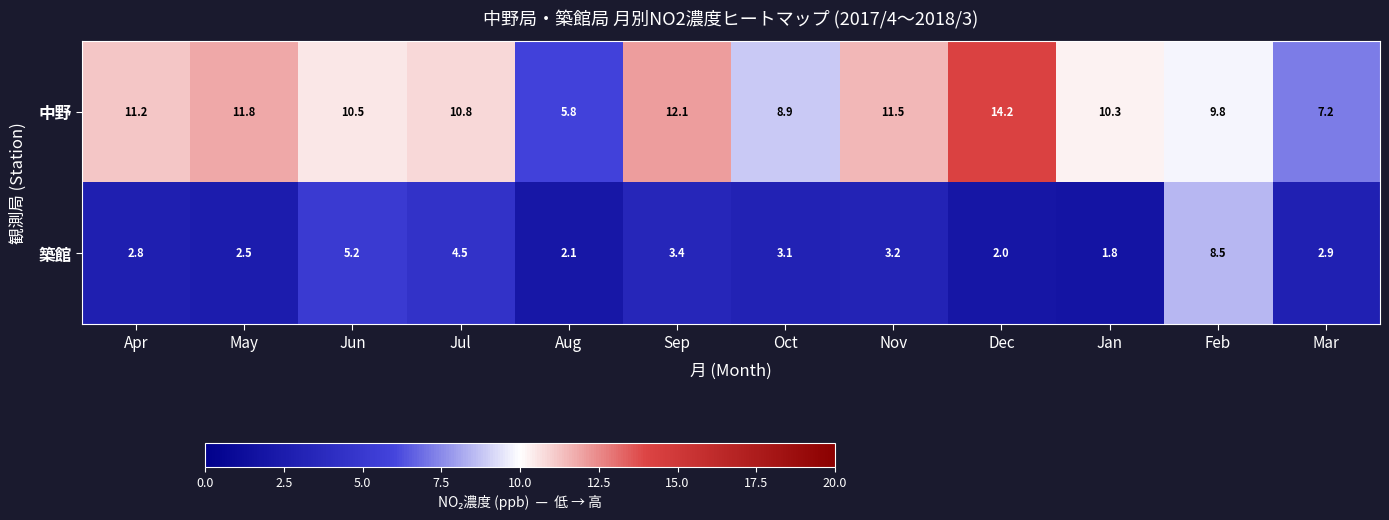

At how many categories does at least one series exceed 5?

12